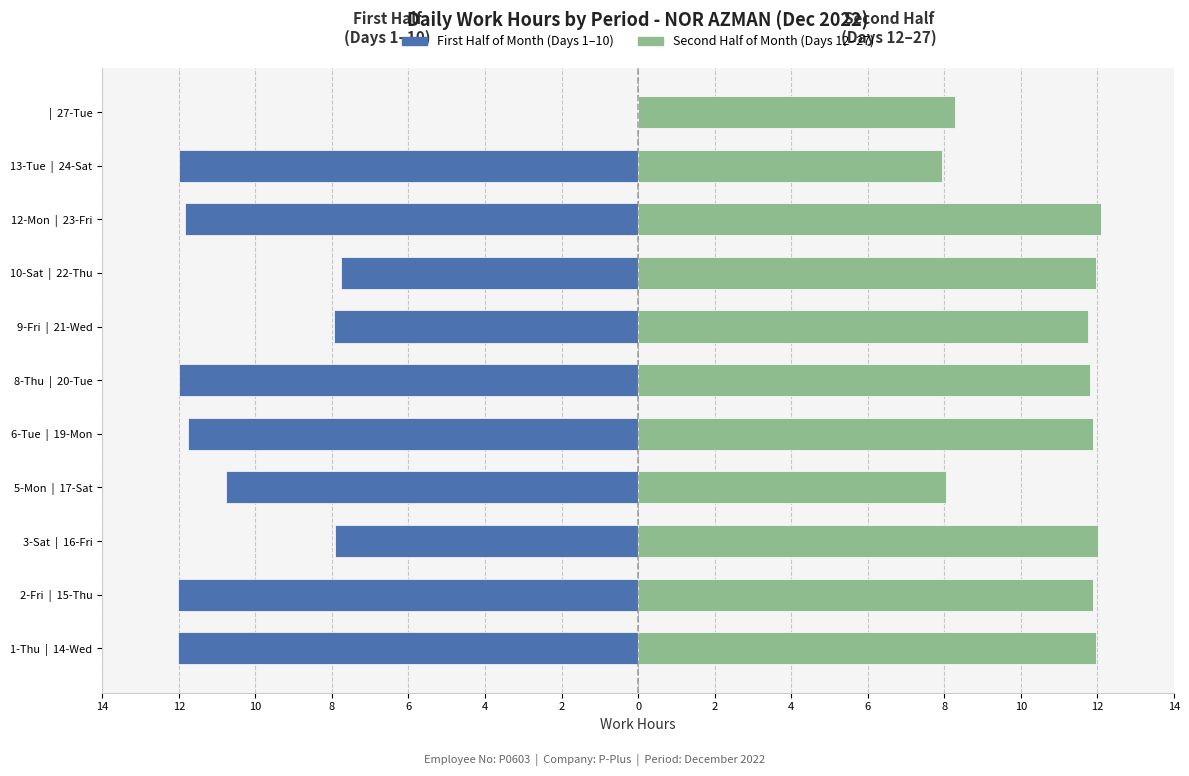

Between 5-Mon | 17-Sat and 12-Mon | 23-Fri, which series saw the biggest shift?

Second Half of Month